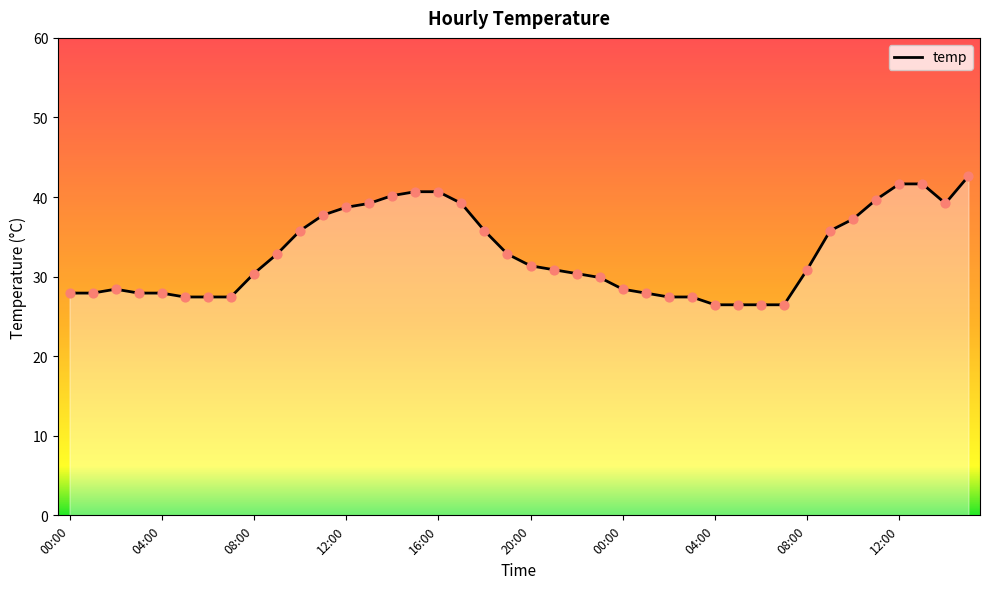

What is the difference between the maximum and minimum values?

16.2